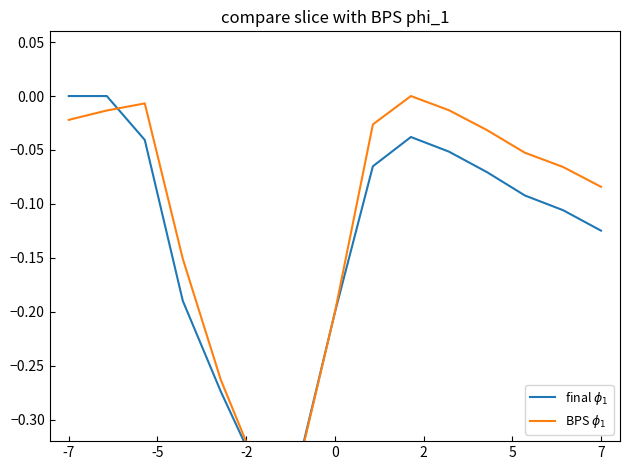

What are all the series names shown in the legend?

final $\phi_1$, BPS $\phi_1$